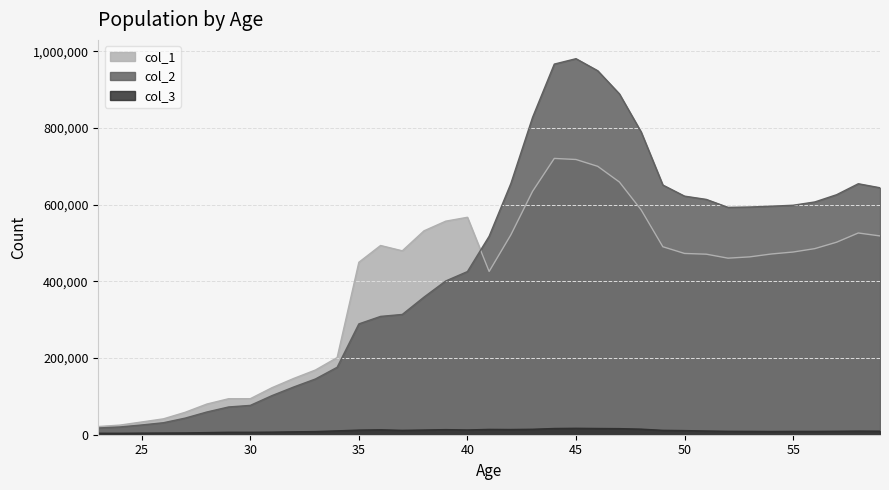

What is the minimum value shown in the chart?

3790